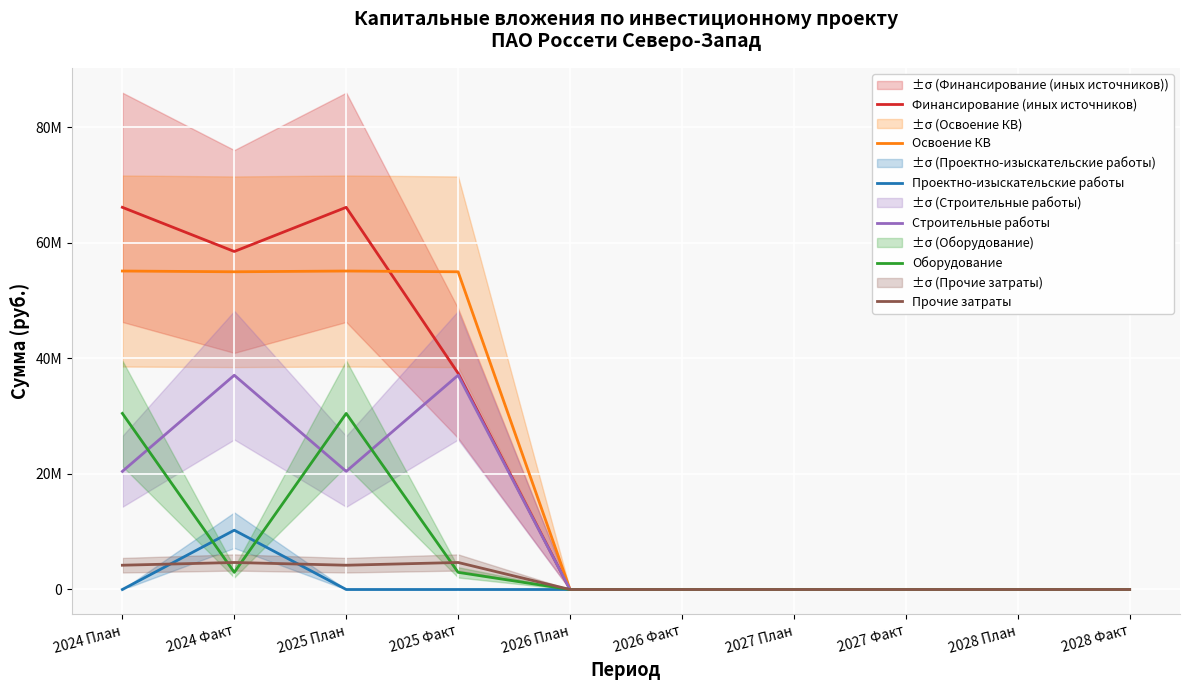

True or false: Оборудование has more than 0 interior local peaks.

True